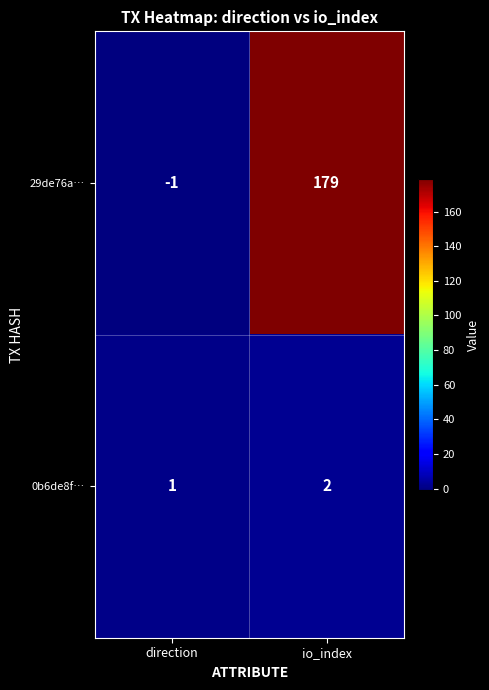

Which series has the largest range (max minus min)?

29de76a…